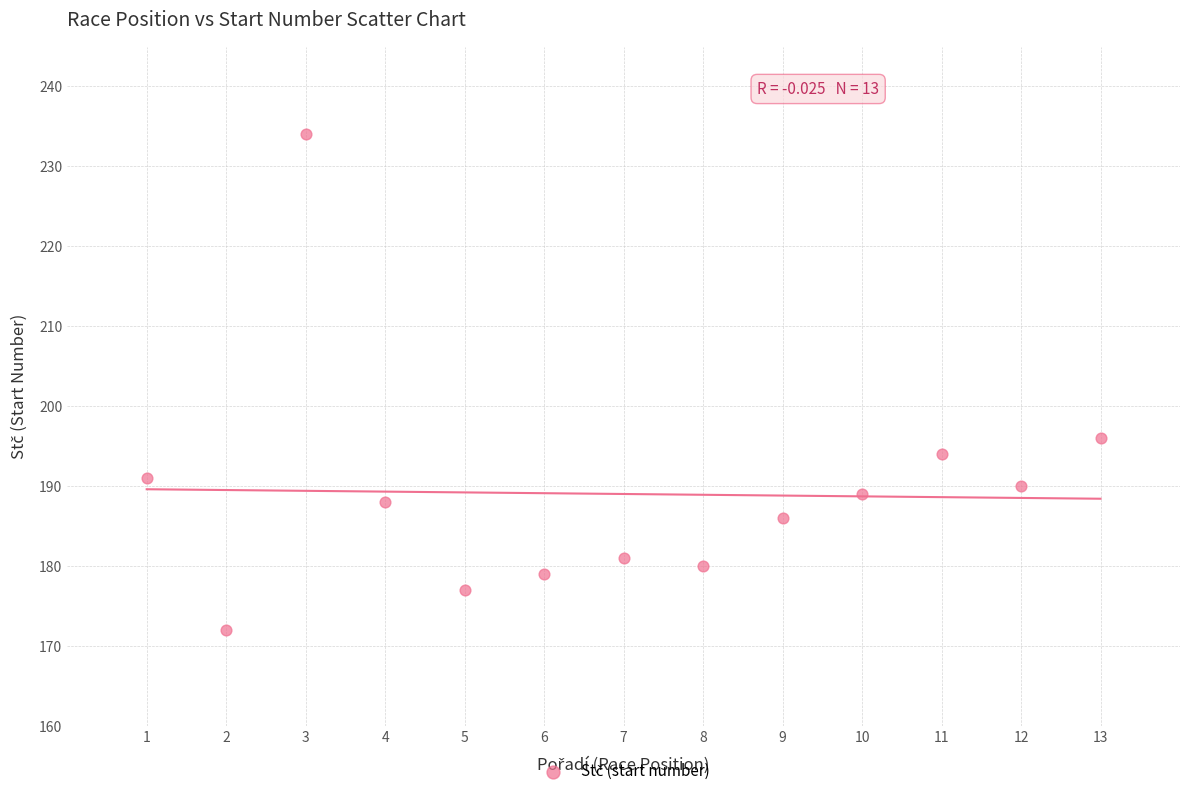

What is the range of X values (max minus min)?

12